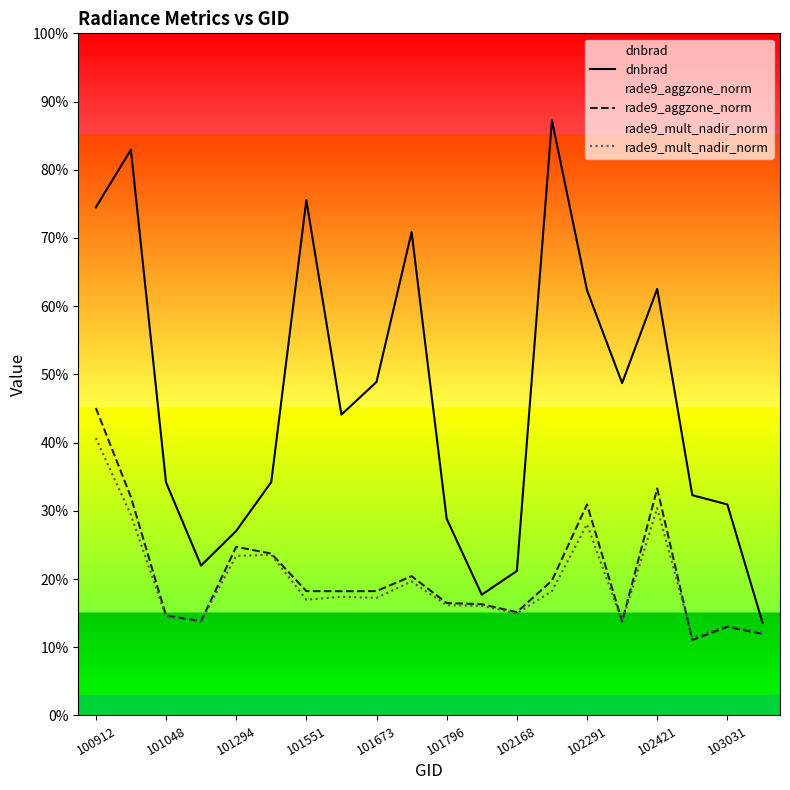

What position from the left is 13?

14